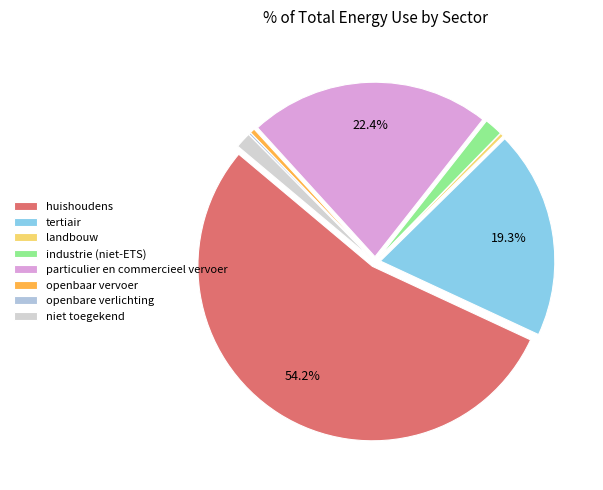

The openbaar vervoer slice represents 12% of the pie. True or false?

False